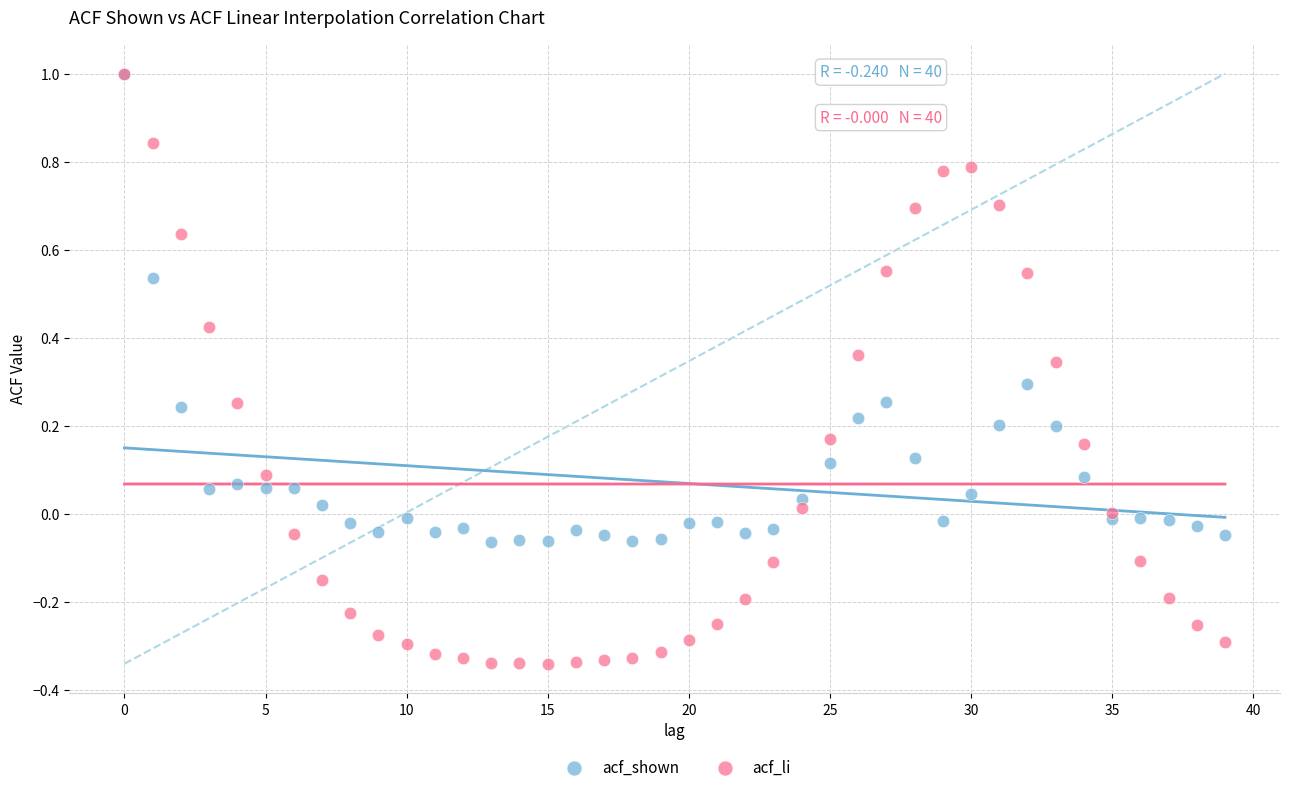

What are all the series names shown in the legend?

acf_shown, acf_li